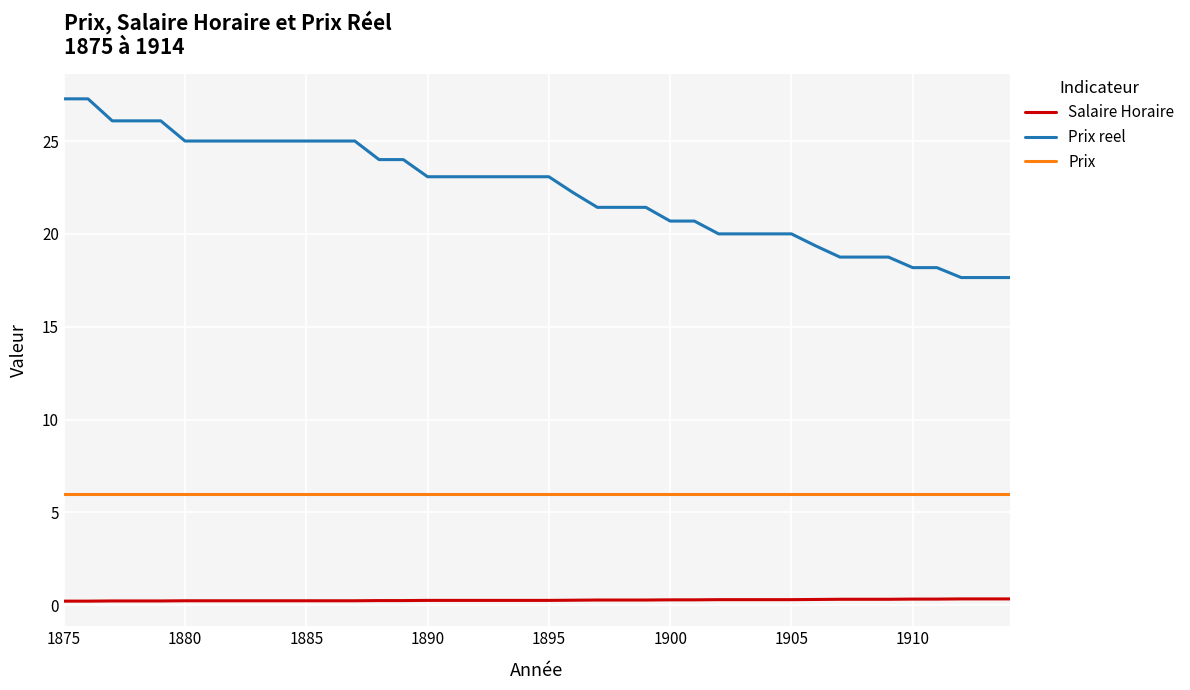

Which series has the largest total across all categories?

Prix reel